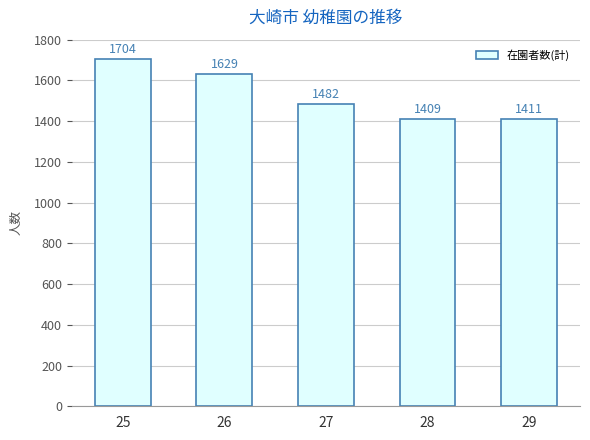

Reading right to left, extract all data points from this chart.

29=1411	28=1409	27=1482	26=1629	25=1704